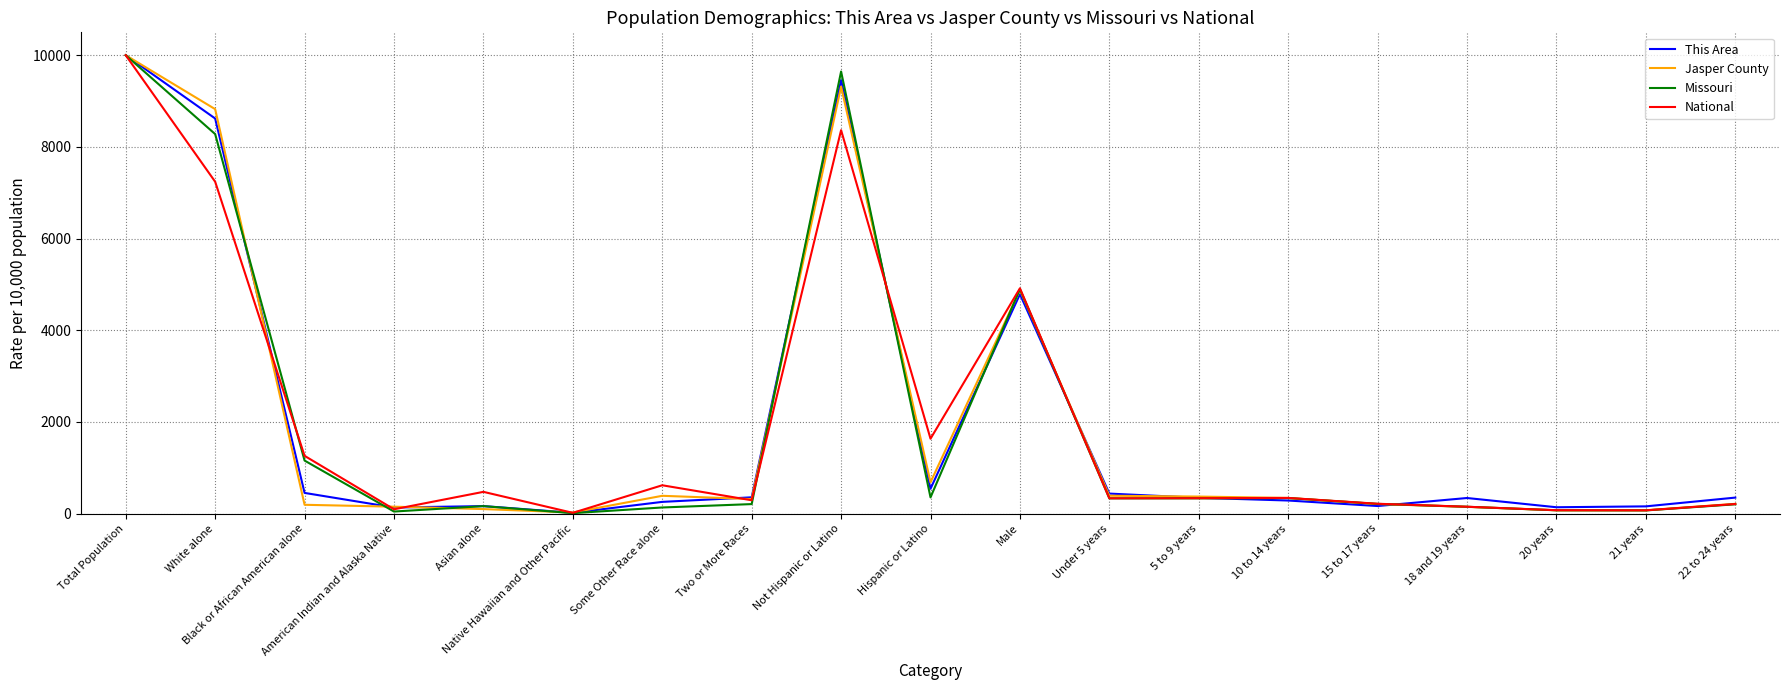

What is the spread (max minus min) of values at Under 5 years?

104.1